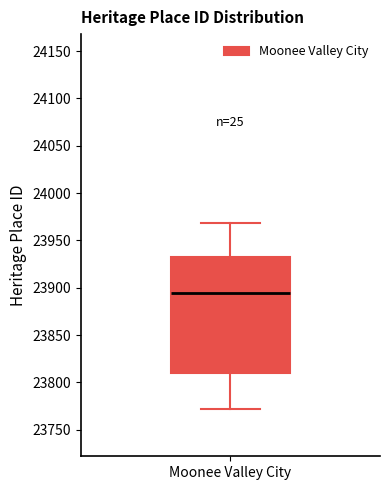

Transcribe this box plot: give where the median line is, the range the box spans, and where the two whiskers end, as read against the y-axis. The values are not printed on the chart, so give them approximately, as read against the axis.

median 23895, box 23810 to 23935, whiskers 23770 to 23970